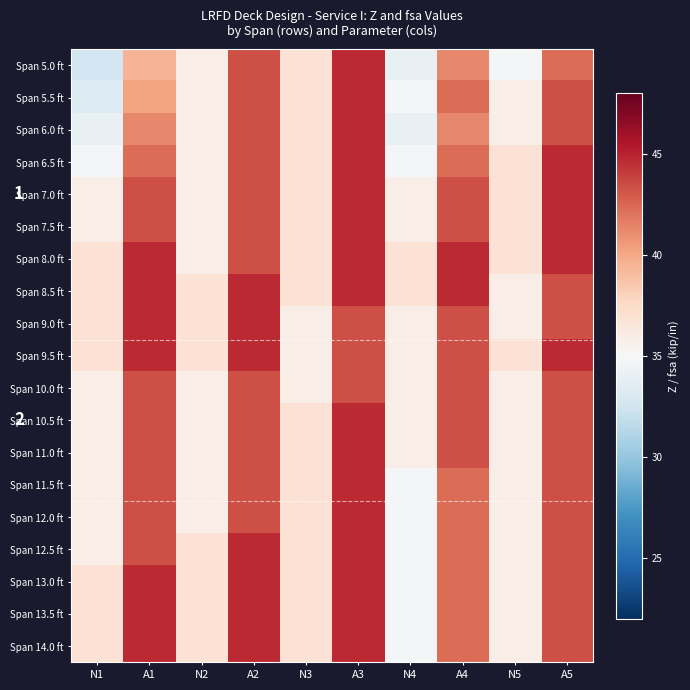

What is the total value across all series at N3?

697.4